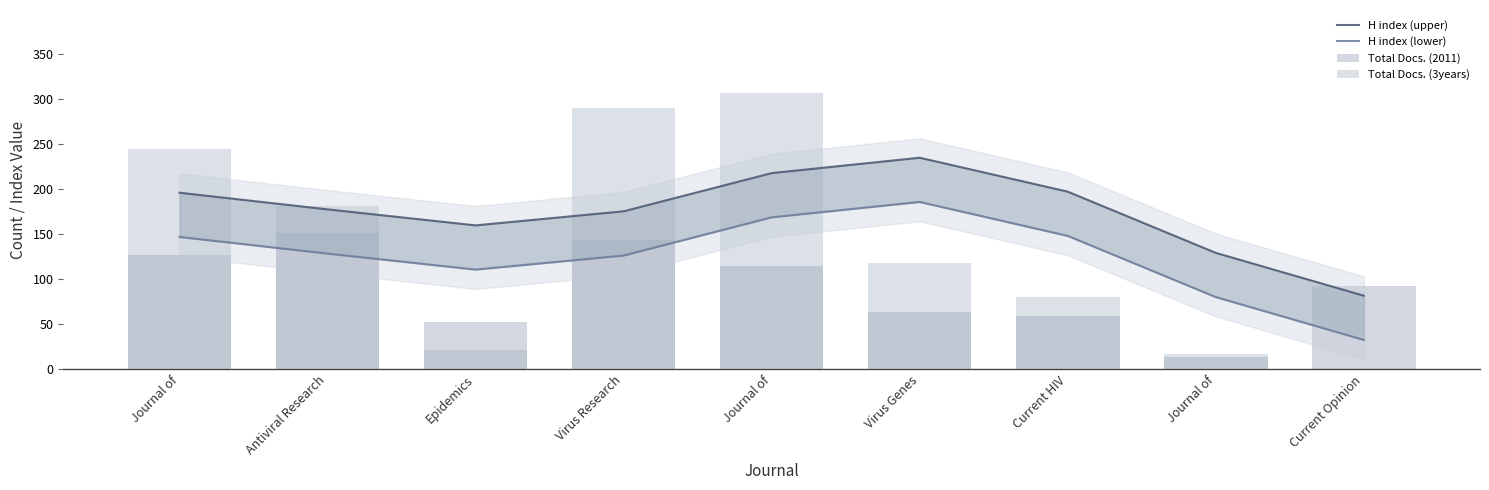

How many groups of bars are there?

9